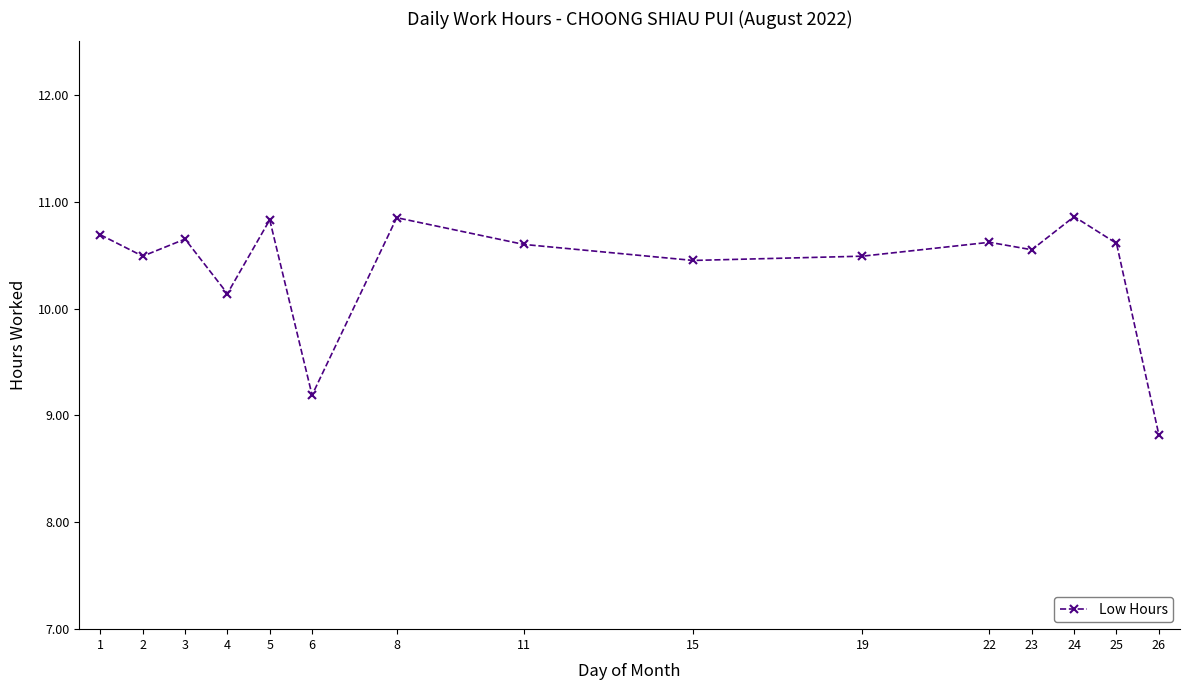

Where does the data first go above 10?

1